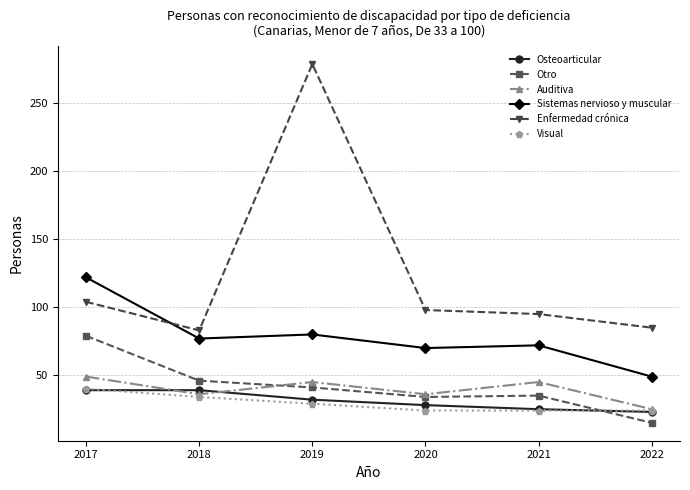

What is the highest value of the Visual series?

40